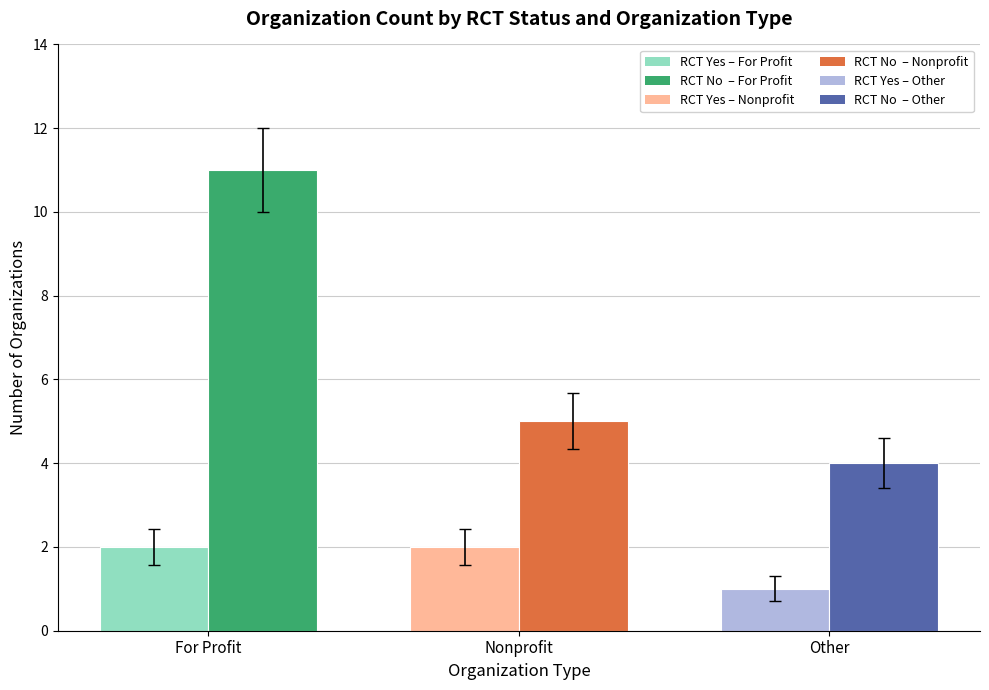

Reading left to right, list all the values displayed in this chart.

RCT Yes: 2	2	1
RCT No: 11	5	4